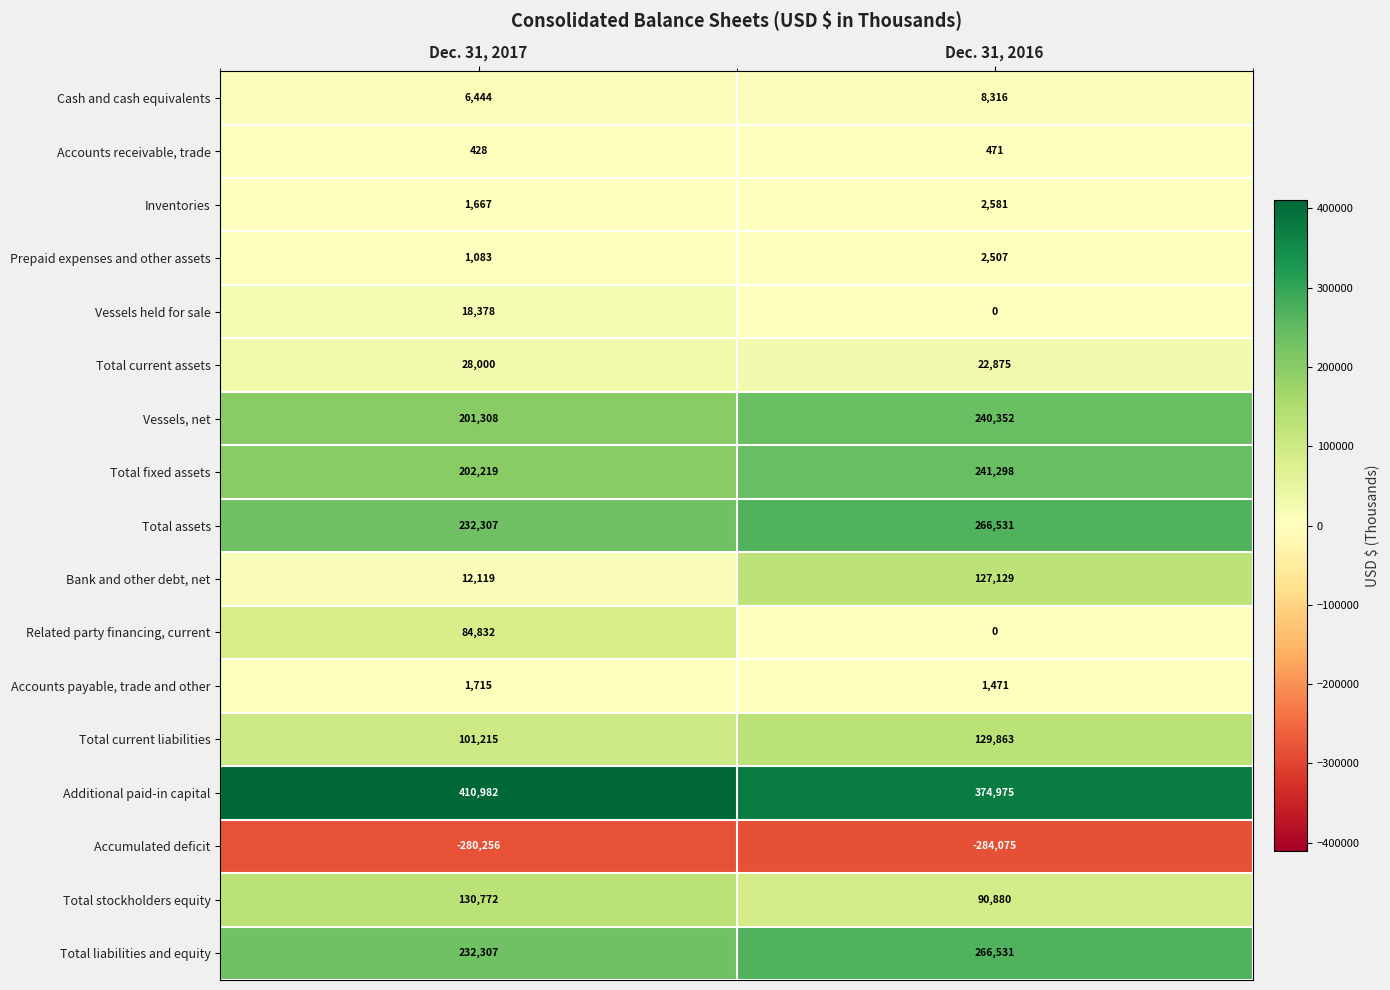

What is the approximate value of Total fixed assets at Dec. 31, 2016?

241298